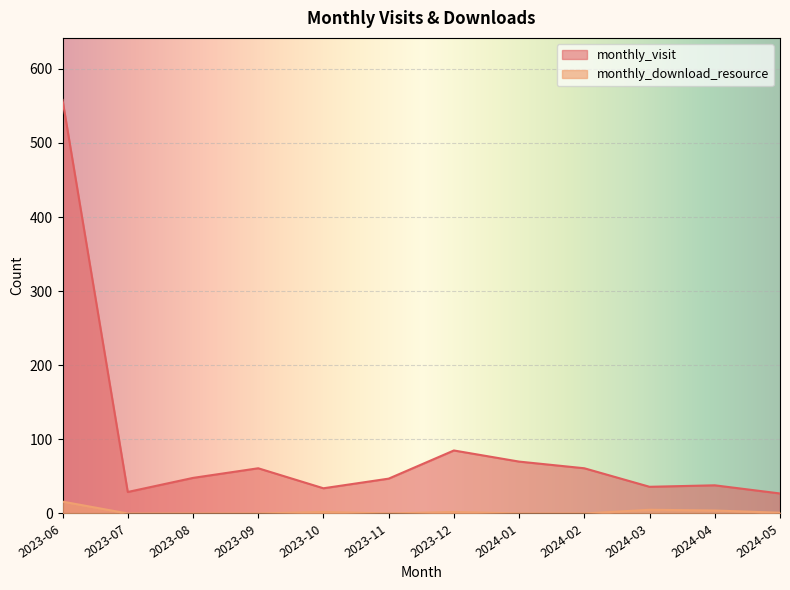

What is the minimum value for monthly_visit?

27